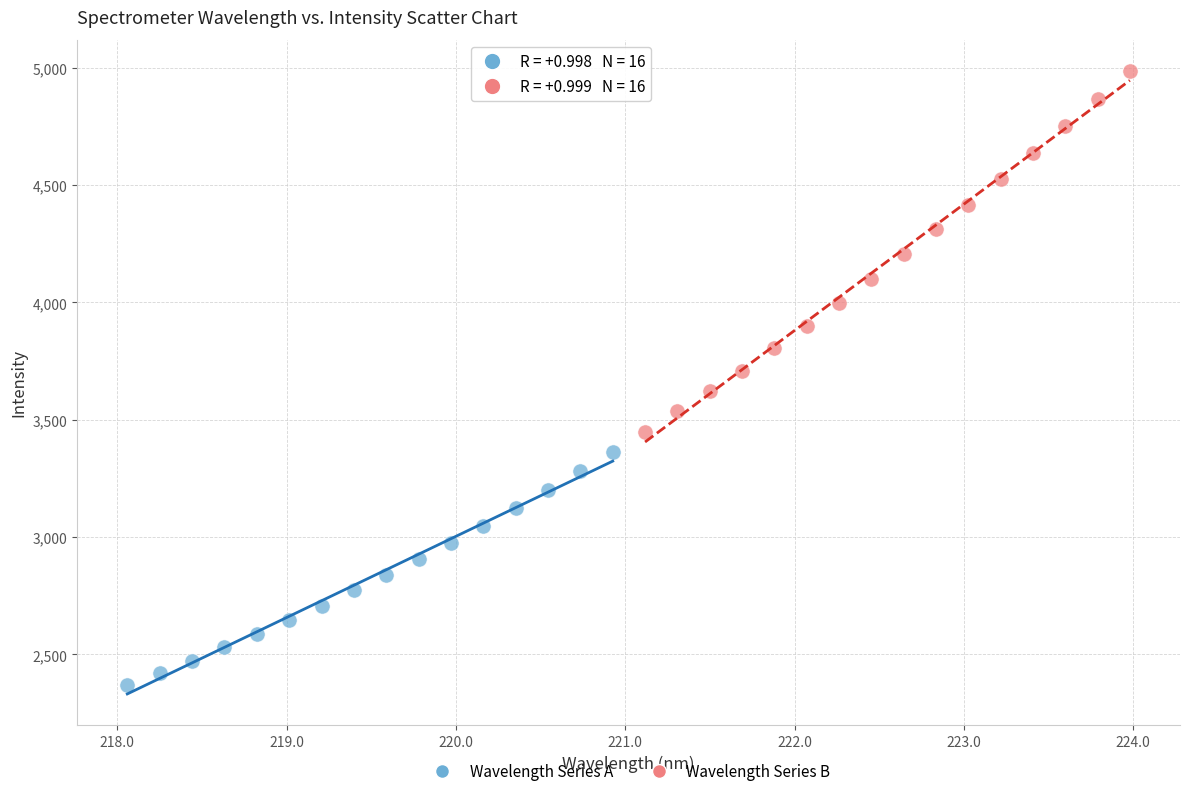

Which series contains the lowest Y value?

Wavelength Series A